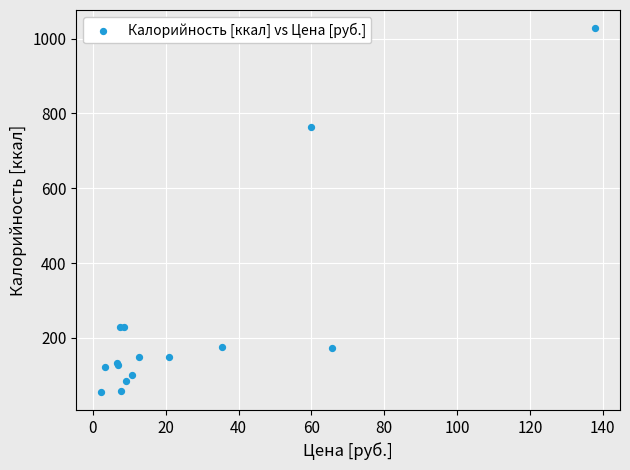

What Y value in the scatter plot is closest to 541?

764.5